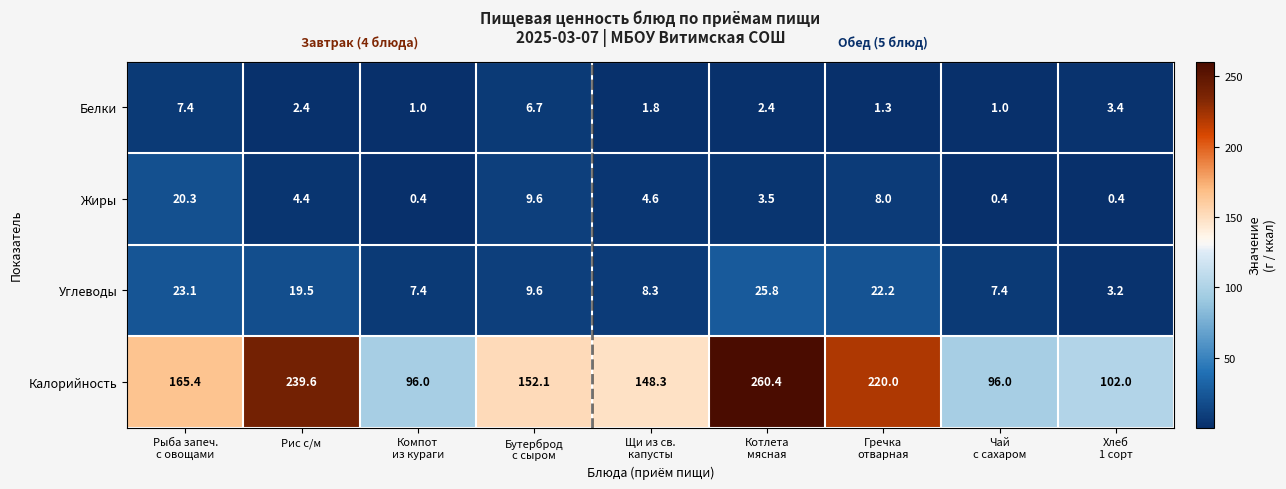

True or false: Белки has a value of 2.4 at Рис с/м.

True